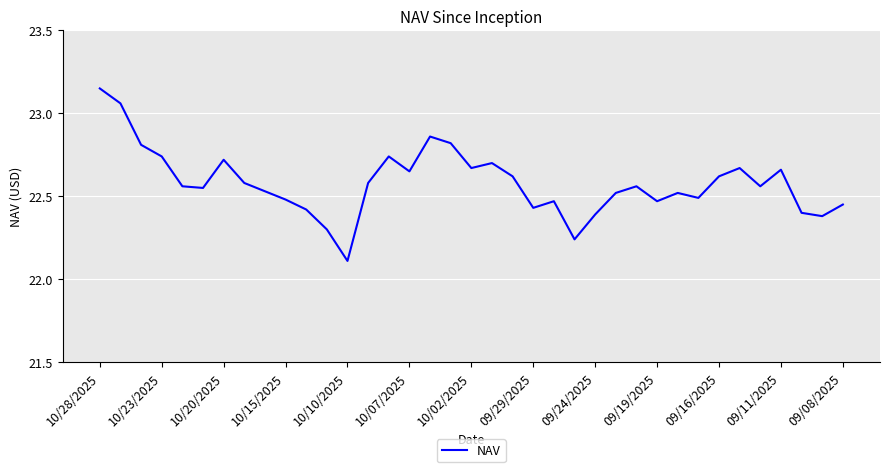

What is the minimum value shown in the chart?

22.1